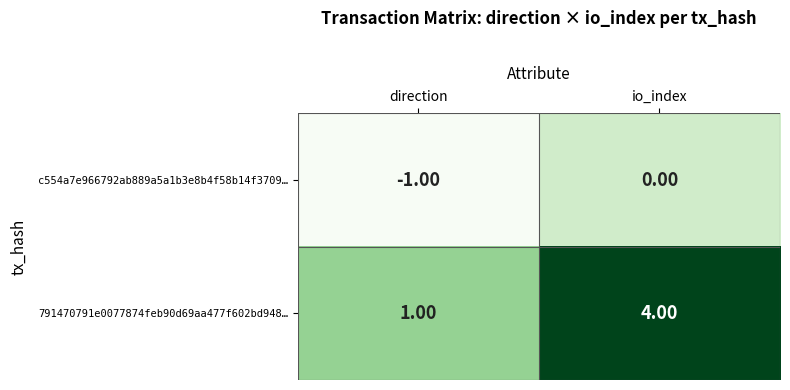

What is the sum of the 791470791e0077874feb90d69aa477f602bd948… values at direction and io_index?

5